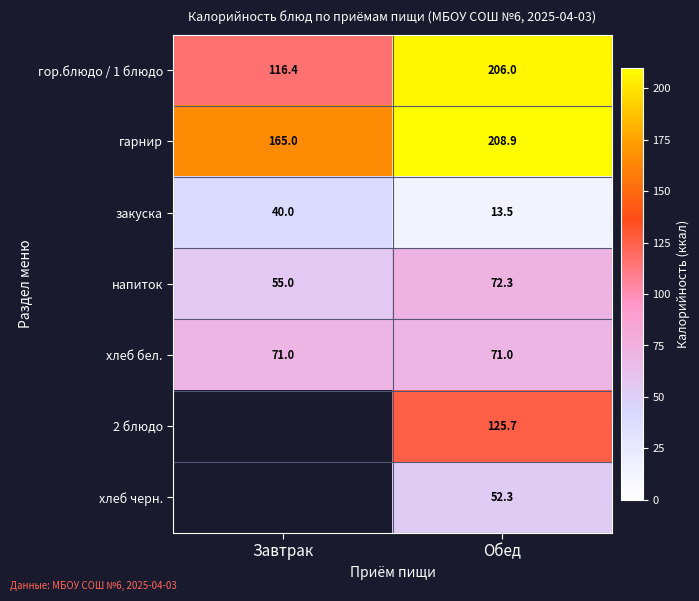

At which category is the sum across all series the highest?

Обед